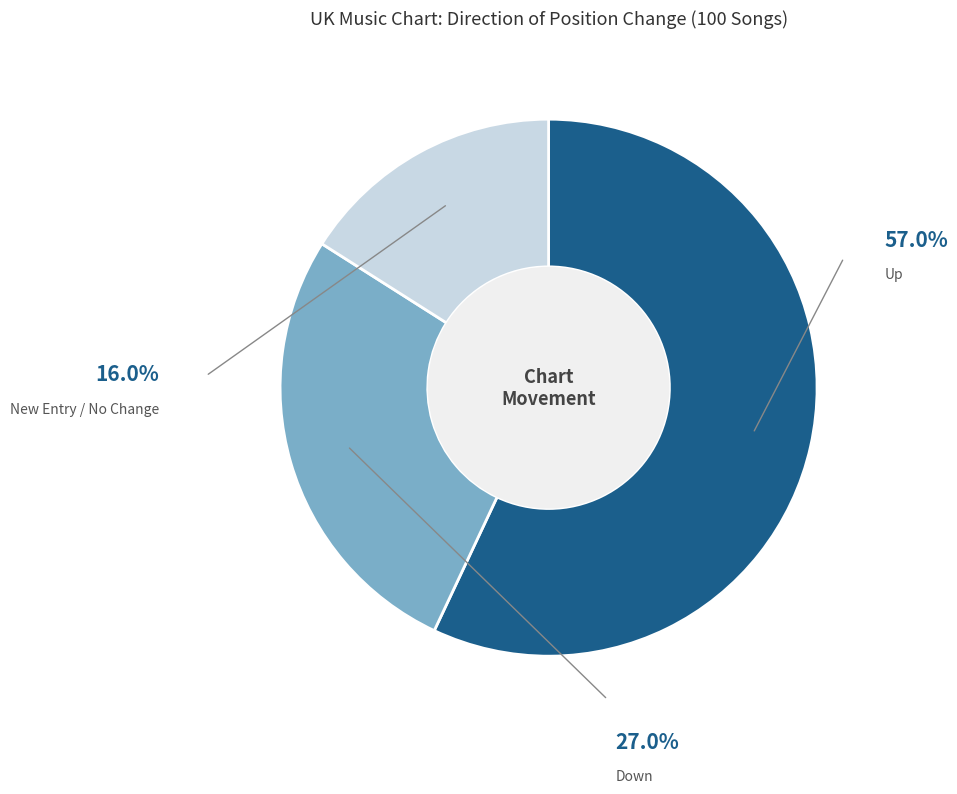

Is - the majority of the pie?

No